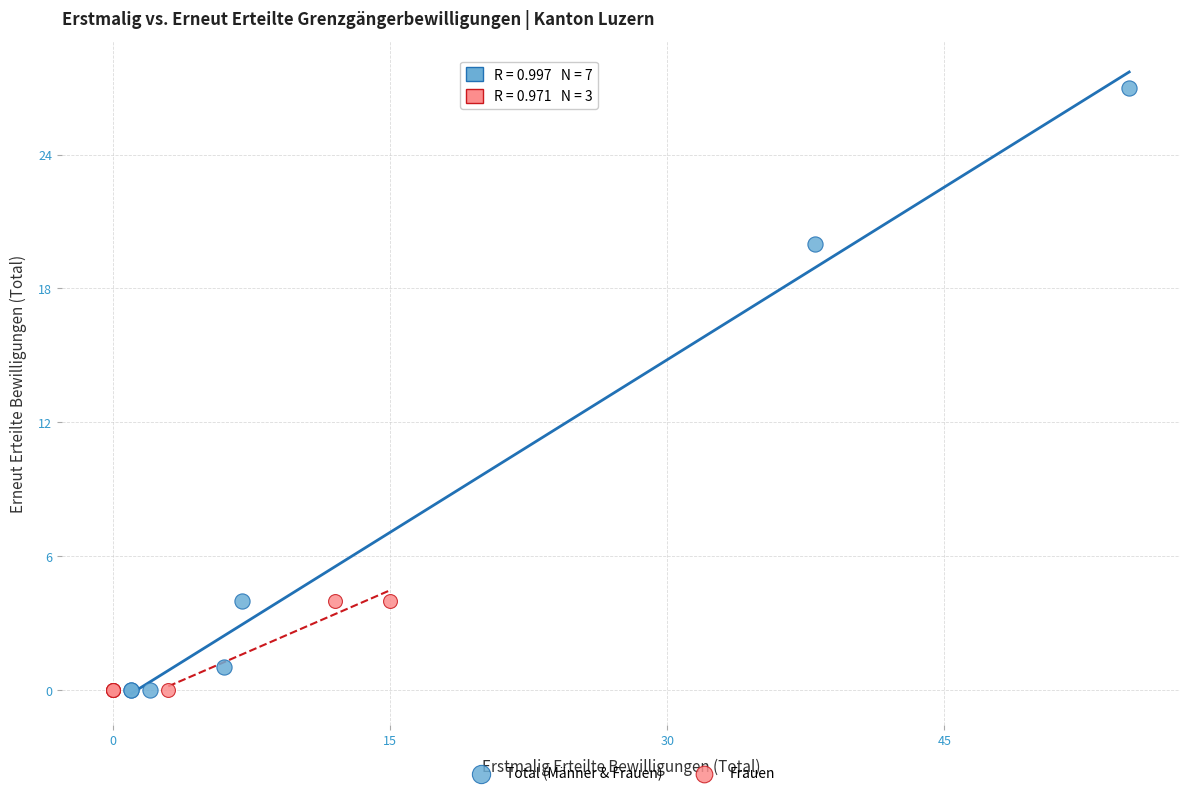

Which series has the widest spread of Y values?

Total (Männer & Frauen)